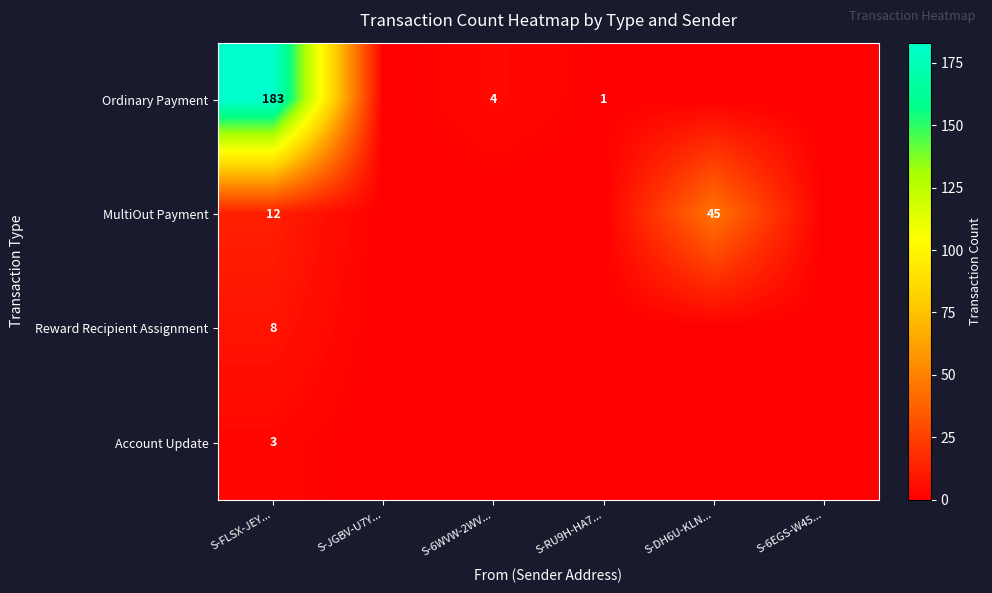

List the series in order of their peak value, lowest first.

Account Update, Reward Recipient Assignment, MultiOut Payment, Ordinary Payment